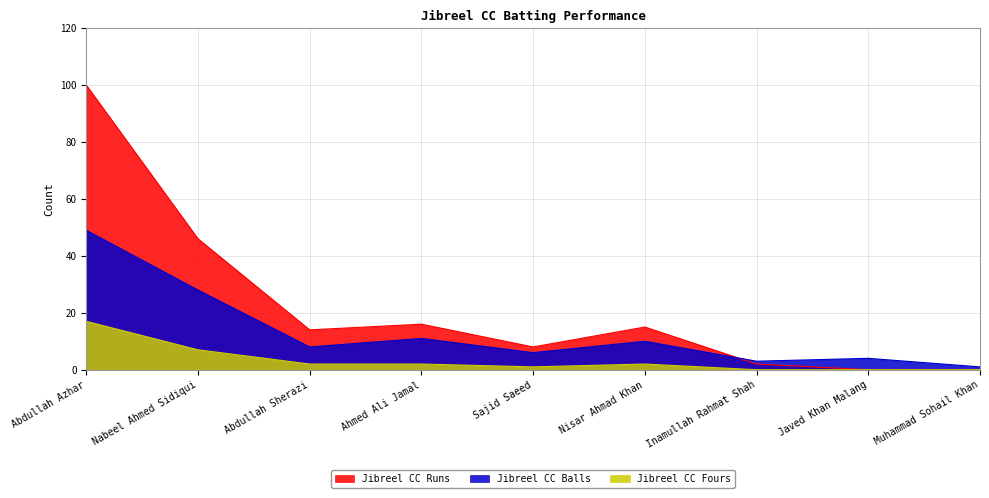

The Jibreel CC Balls series shows 5 at Inamullah Rahmat Shah. True or false?

False